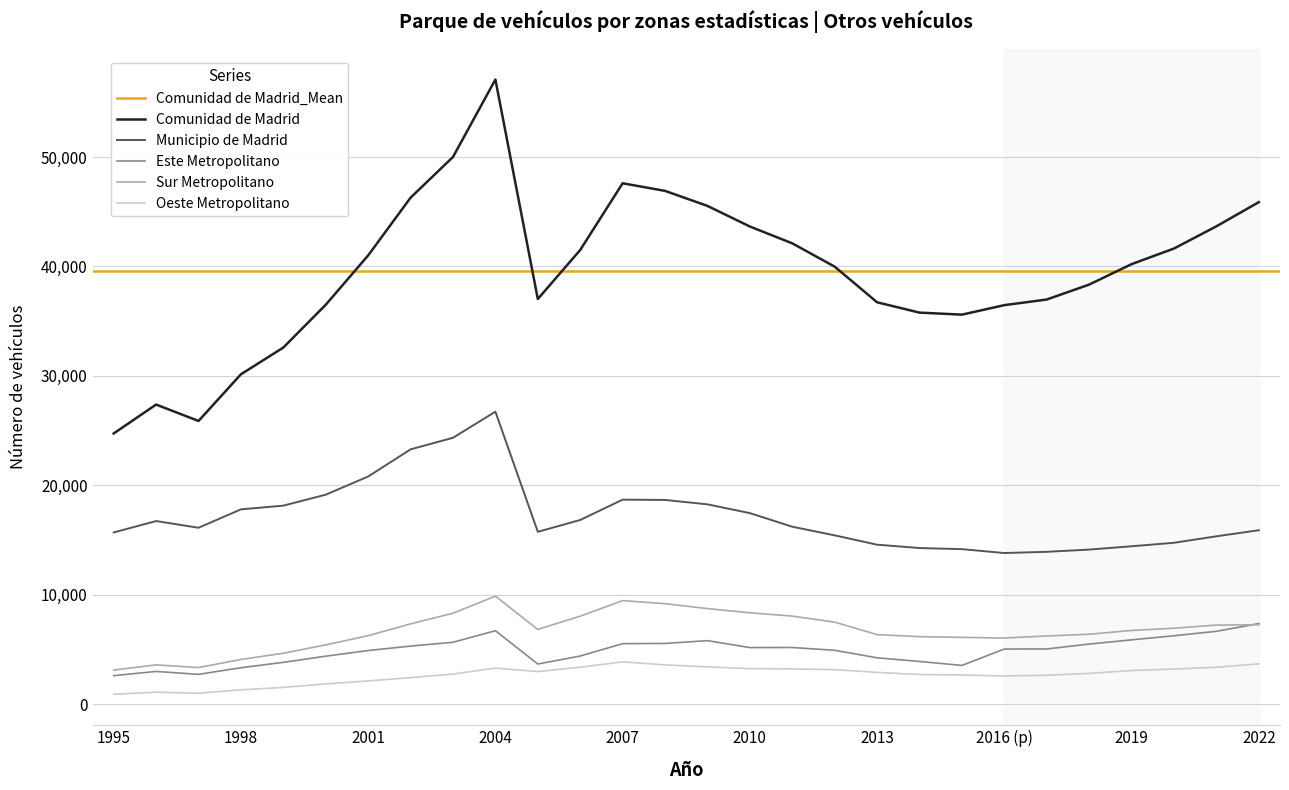

Is this an area chart (filled region under the line)?

No